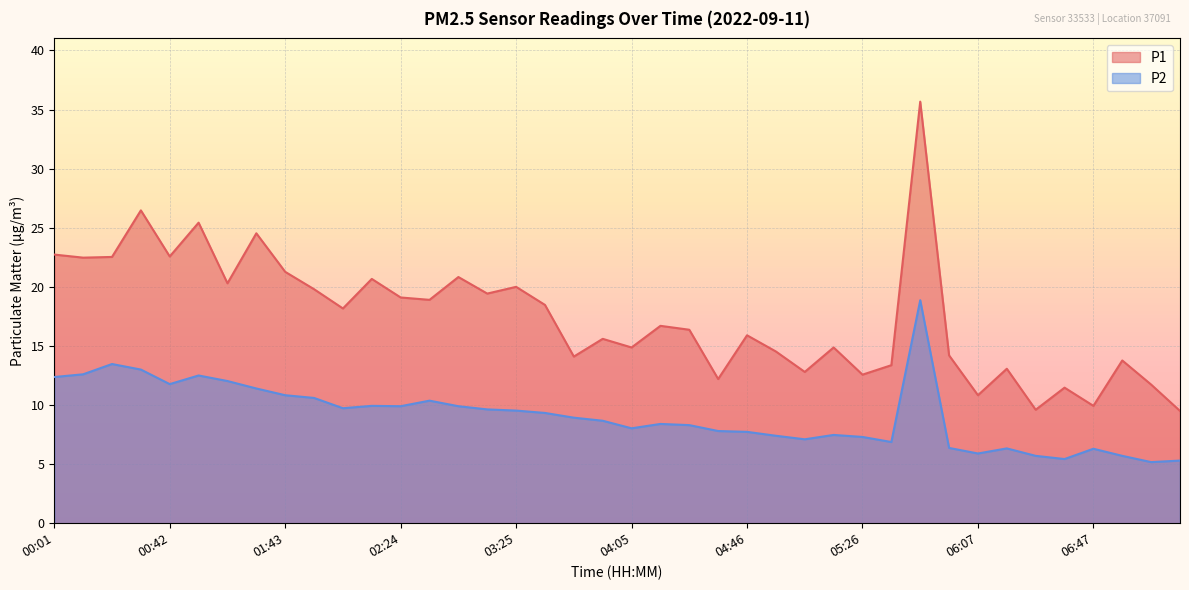

What is the difference between the second highest and minimum values in the P2 series?

8.3